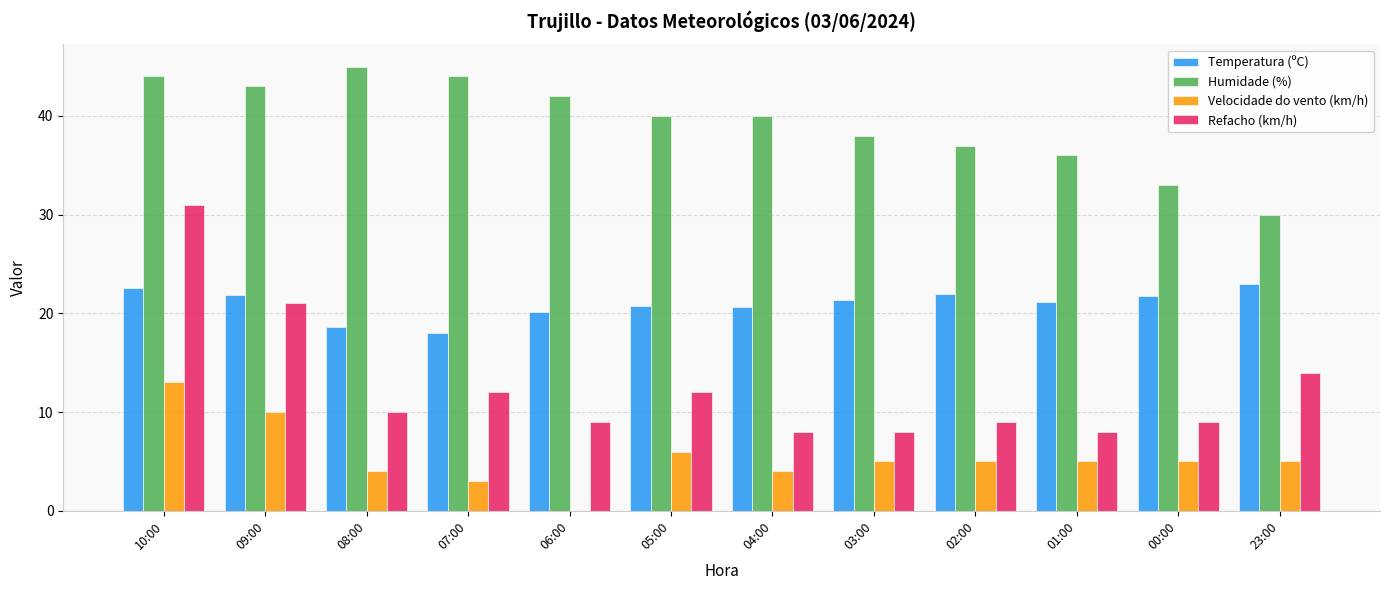

What is the sum of the Refacho (km/h) values at 00:00 and 04:00?

17.0